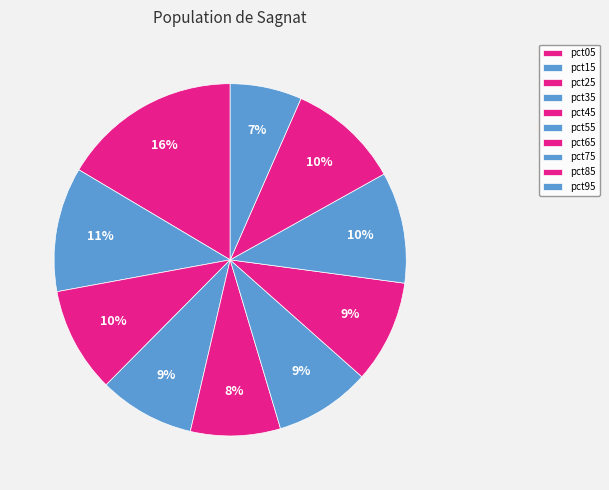

True or false: pct35 accounts for 9% of the total.

True